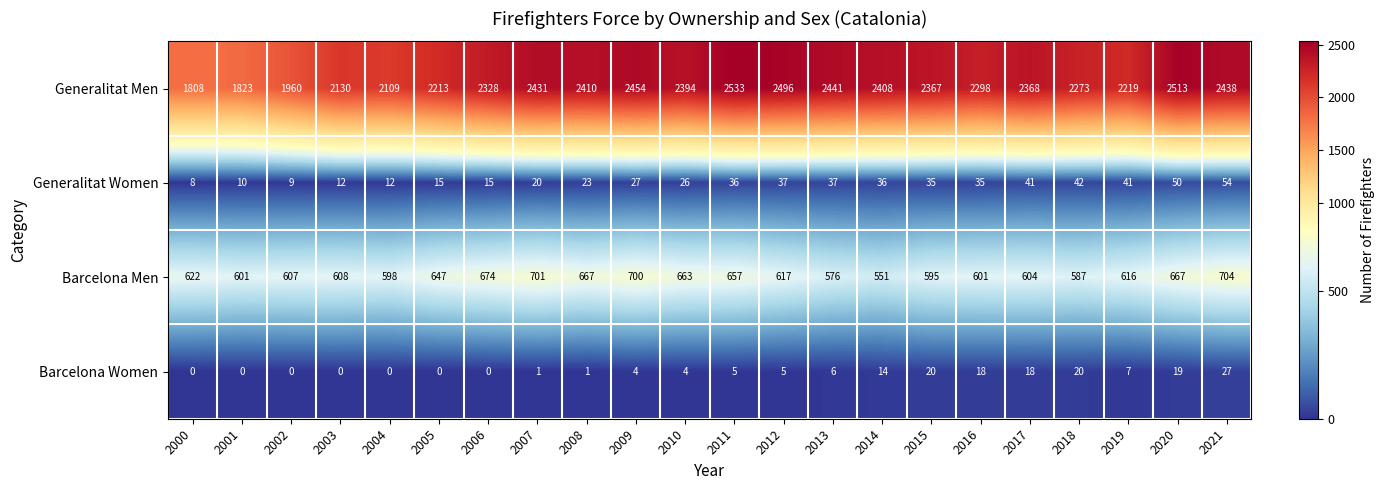

Which category has the highest value across all series?

2011